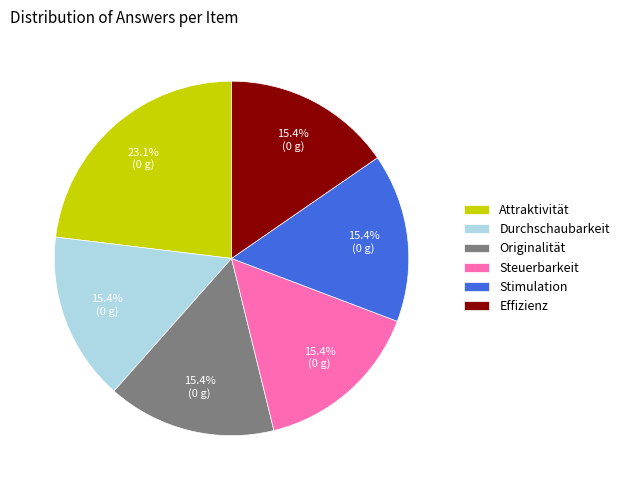

The Durchschaubarkeit slice represents 22% of the pie. True or false?

False